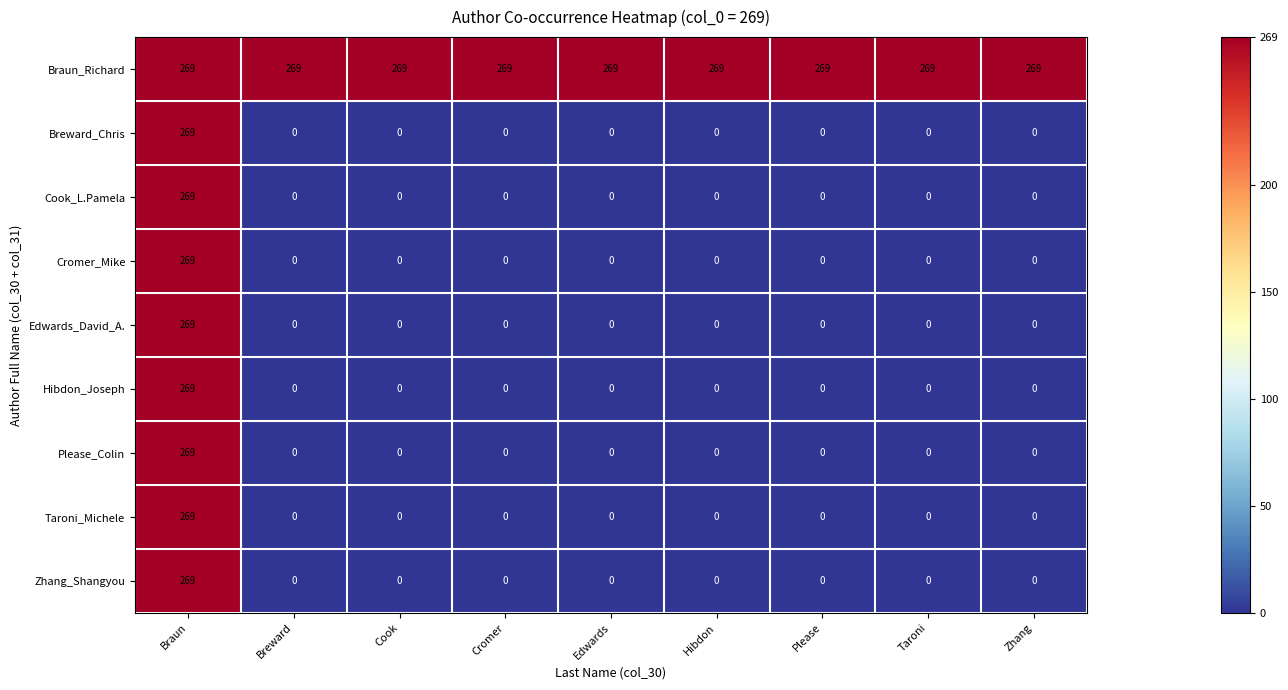

List the labels in order of Breward_Chris value, smallest first.

Breward, Cook, Cromer, Edwards, Hibdon, Please, Taroni, Zhang, Braun